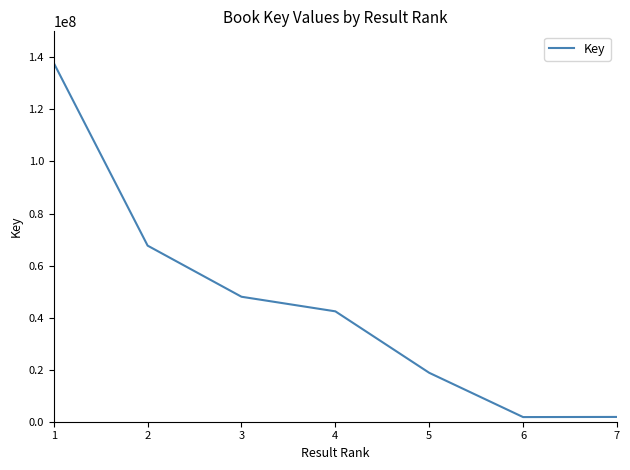

Count the number of categories in the chart.

7